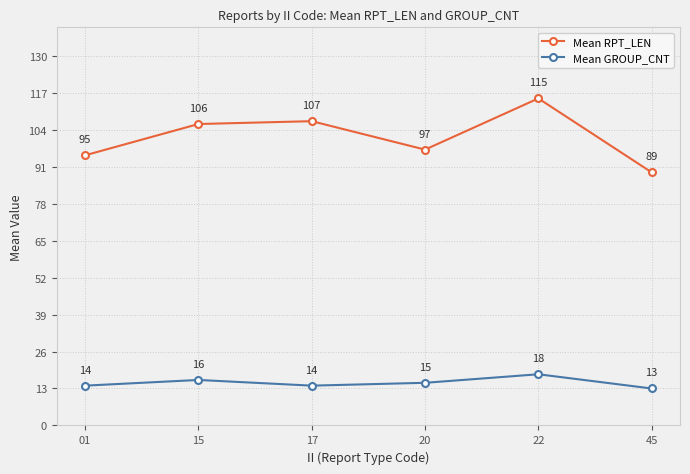

Which category has the lowest value across all series?

45